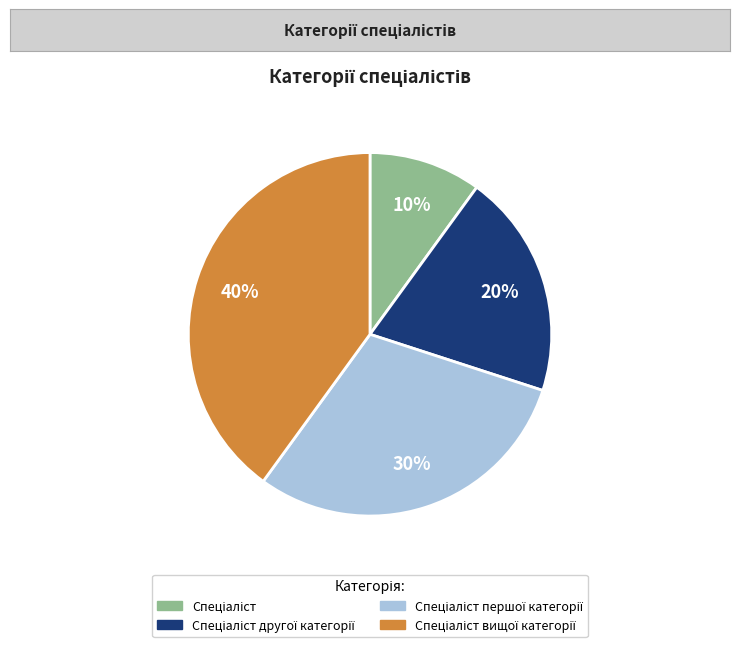

Is there any slice that represents more than half of the pie?

No